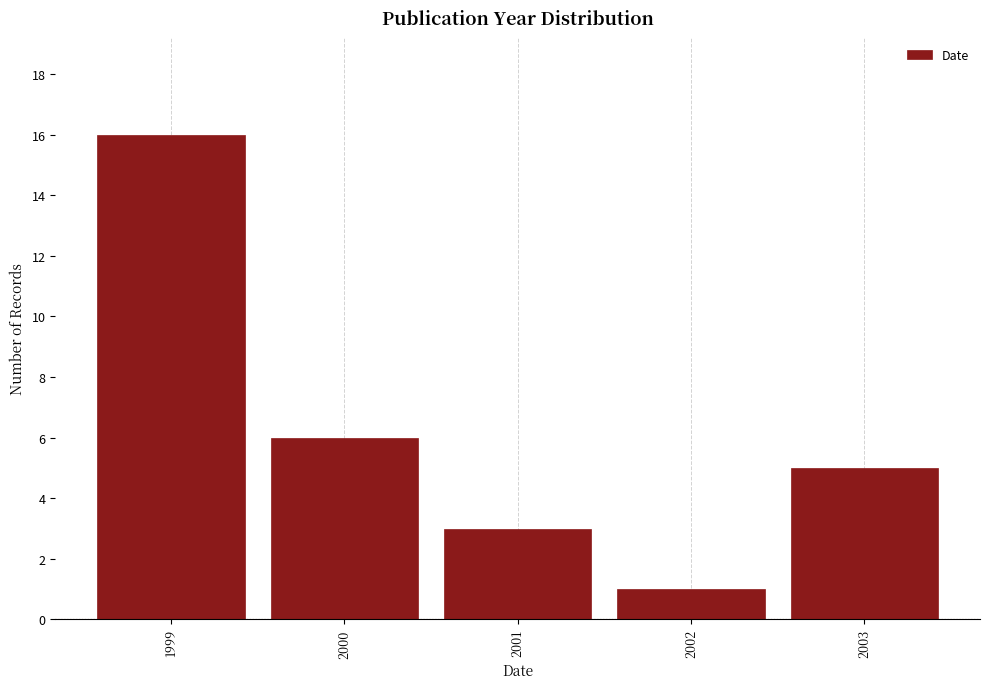

Reading left to right, list all the values displayed in this chart.

1999=16	2000=6	2001=3	2002=1	2003=5